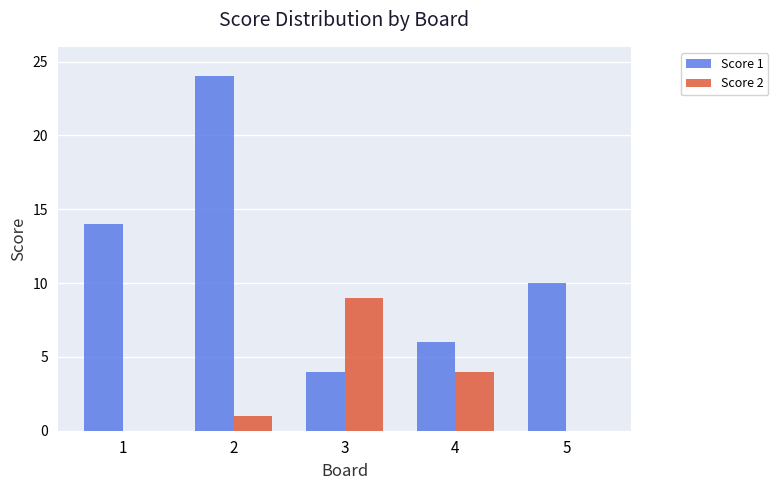

What are all the series names shown in the legend?

Score 1, Score 2